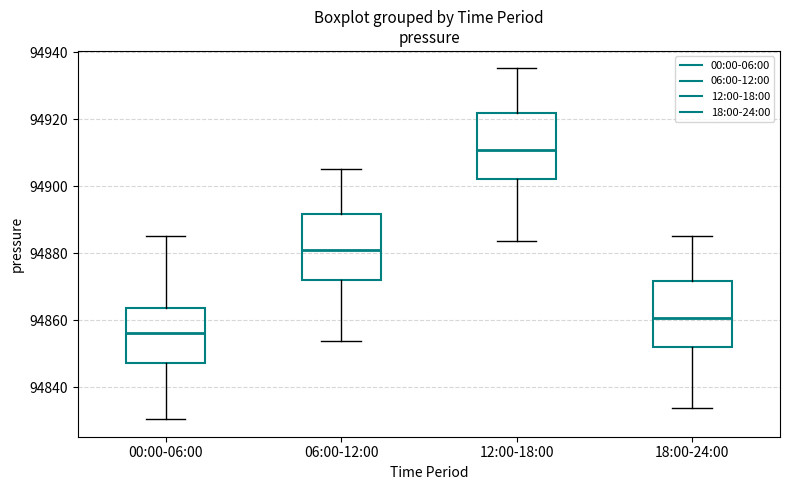

Where does the median line of the box for 12:00-18:00 sit on the y-axis? The values are not printed on the chart, so give them approximately, as read against the axis.

94910